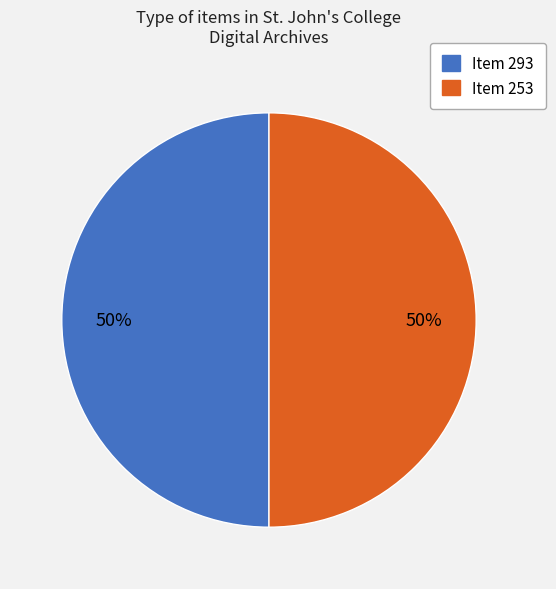

What percentage is the Item 253 slice, to the nearest percent?

50%